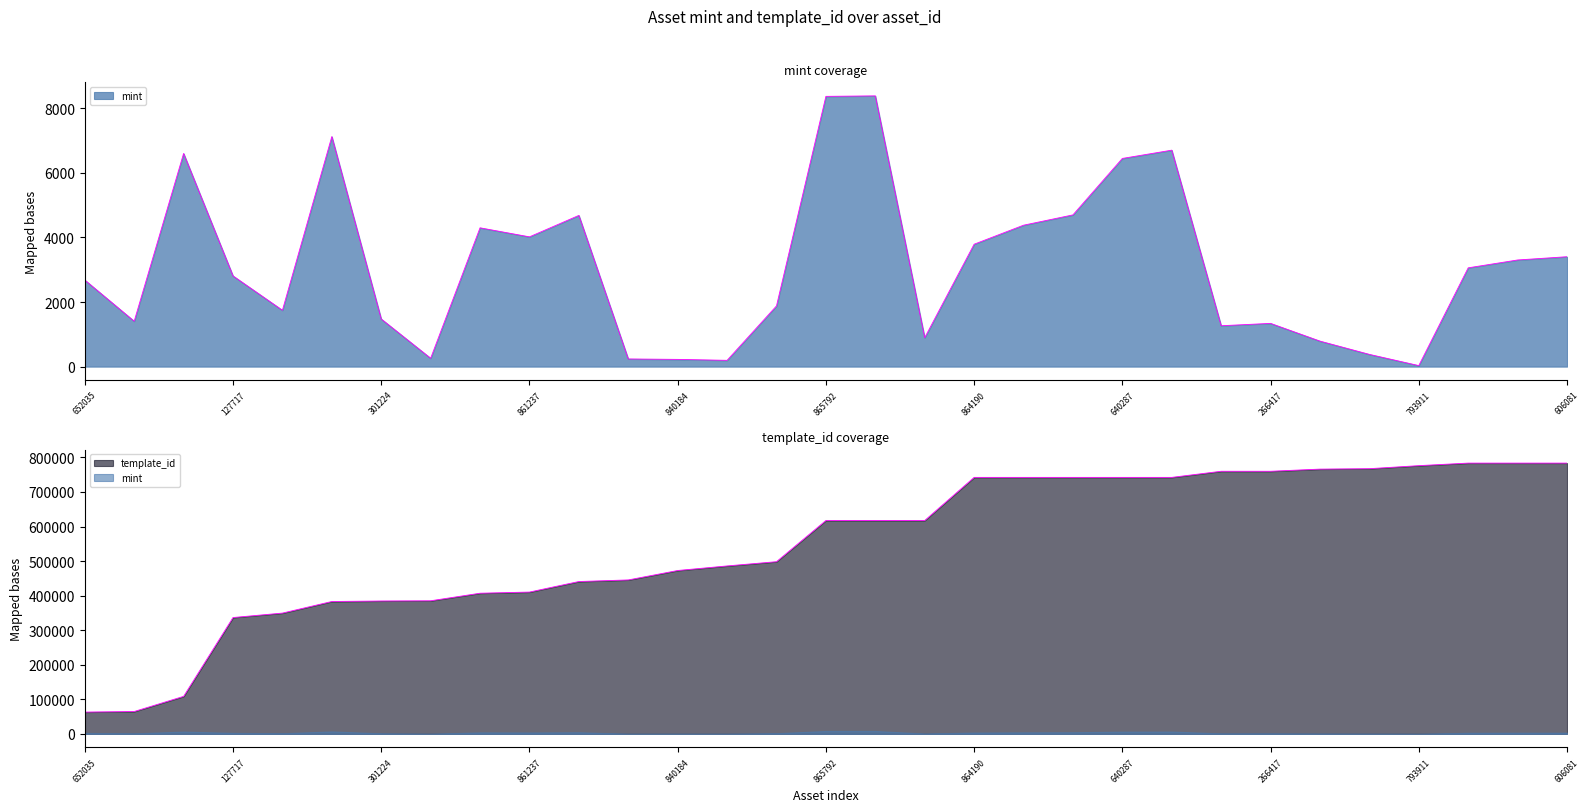

What is the smallest value displayed?

32